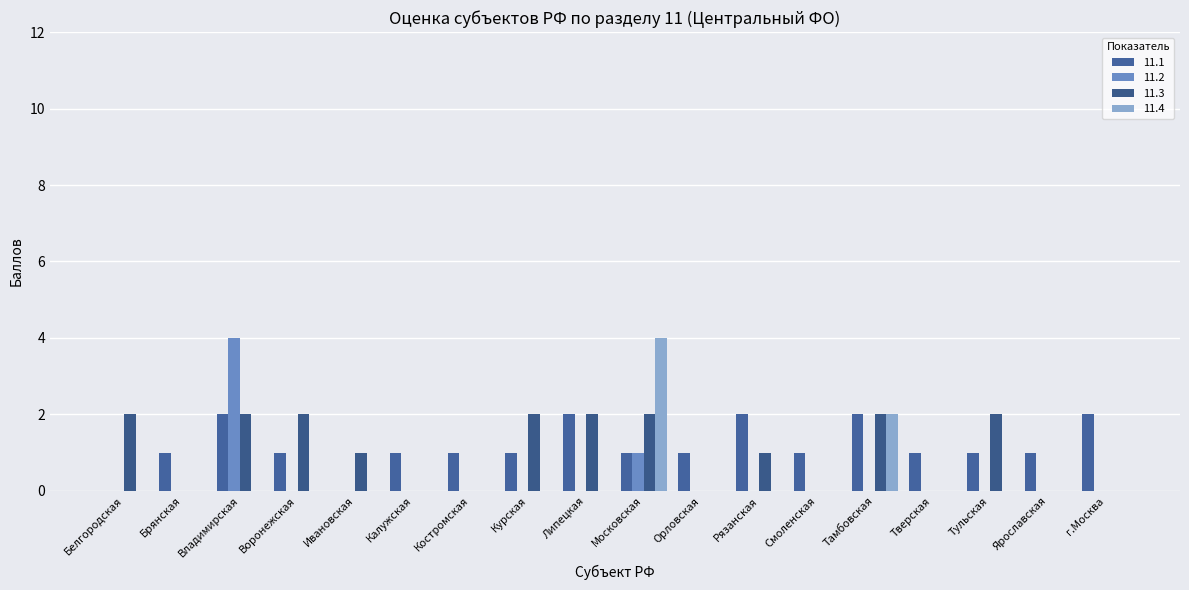

List the labels in order of 11.2 value, largest first.

Владимирская, Московская, Белгородская, Брянская, Воронежская, Ивановская, Калужская, Костромская, Курская, Липецкая, Орловская, Рязанская, Смоленская, Тамбовская, Тверская, Тульская, Ярославская, г.Москва